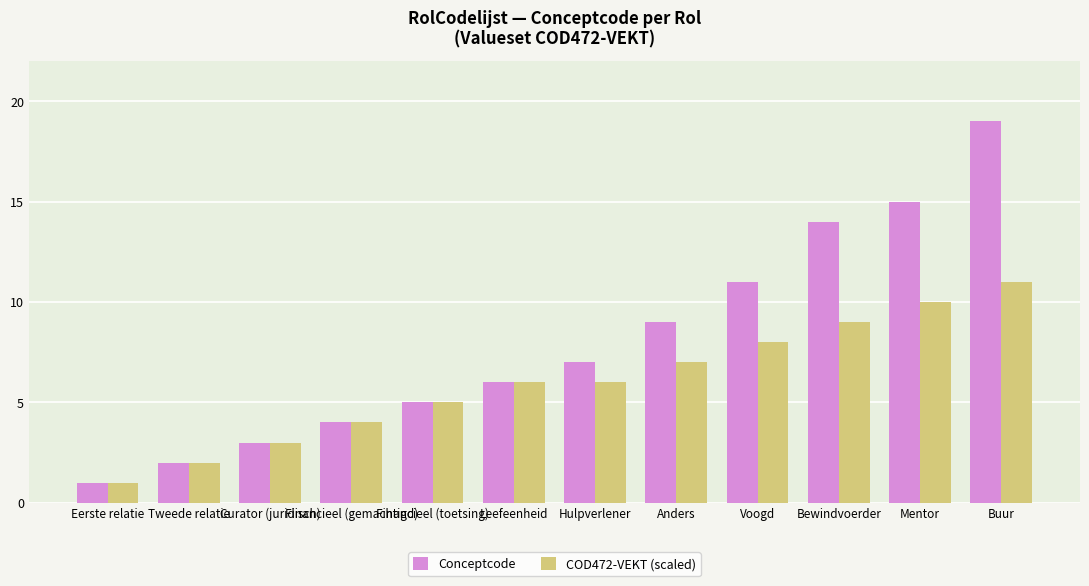

List the series in order of their peak value, lowest first.

COD472-VEKT (scaled), Conceptcode